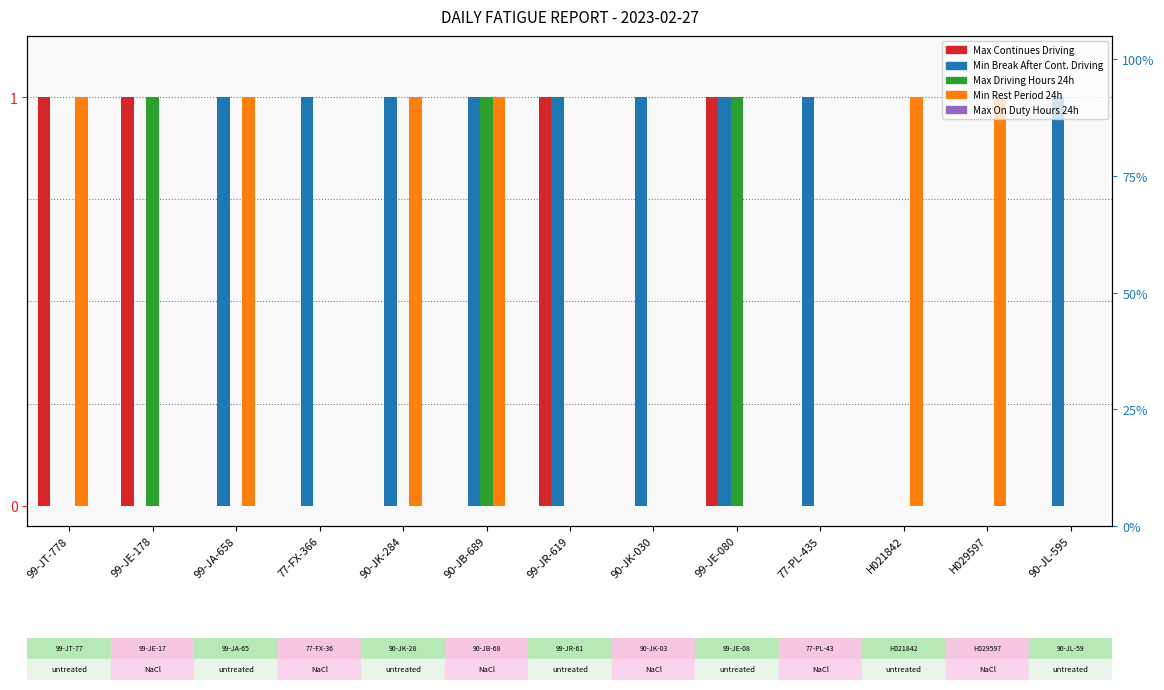

List the labels in order of Min Rest Period 24h value, largest first.

99-JT-778, 99-JA-658, 90-JK-284, 90-JB-689, H021842, H029597, 99-JE-178, 77-FX-366, 99-JR-619, 90-JK-030, 99-JE-080, 77-PL-435, 90-JL-595